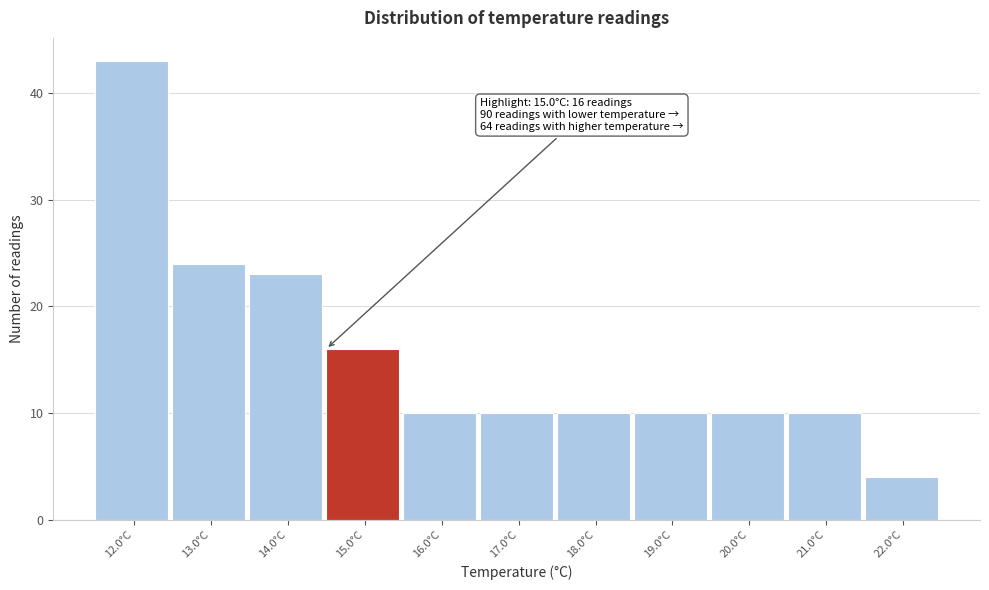

Reading right to left, list all the values displayed in this chart.

4	10	10	10	10	10	10	16	23	24	43